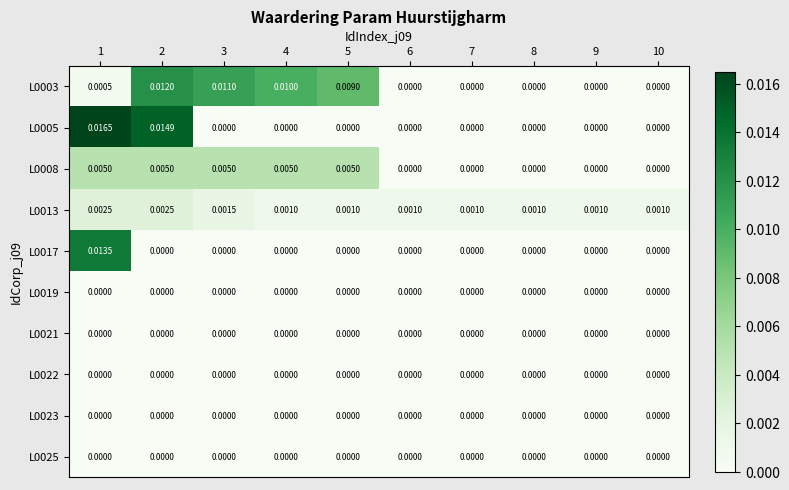

Between 5 and 8, which series saw the biggest shift?

L0003